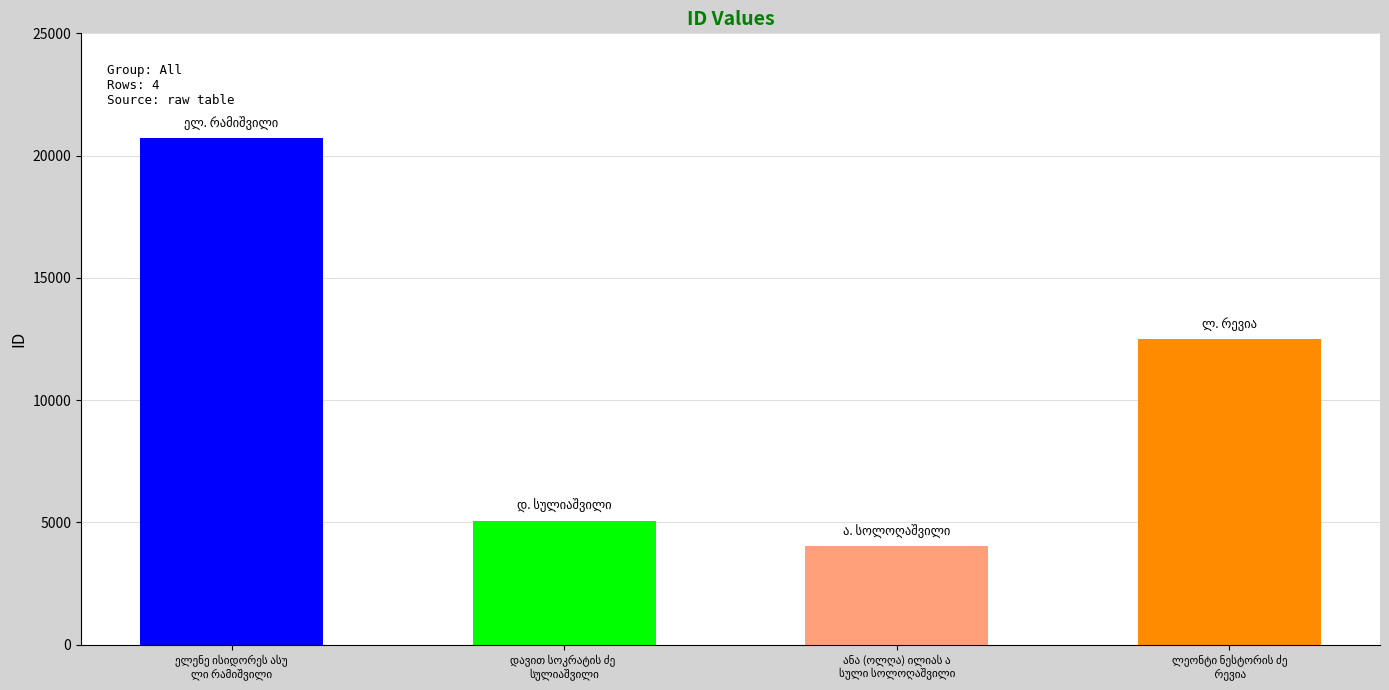

What is the minimum value shown in the chart?

4026